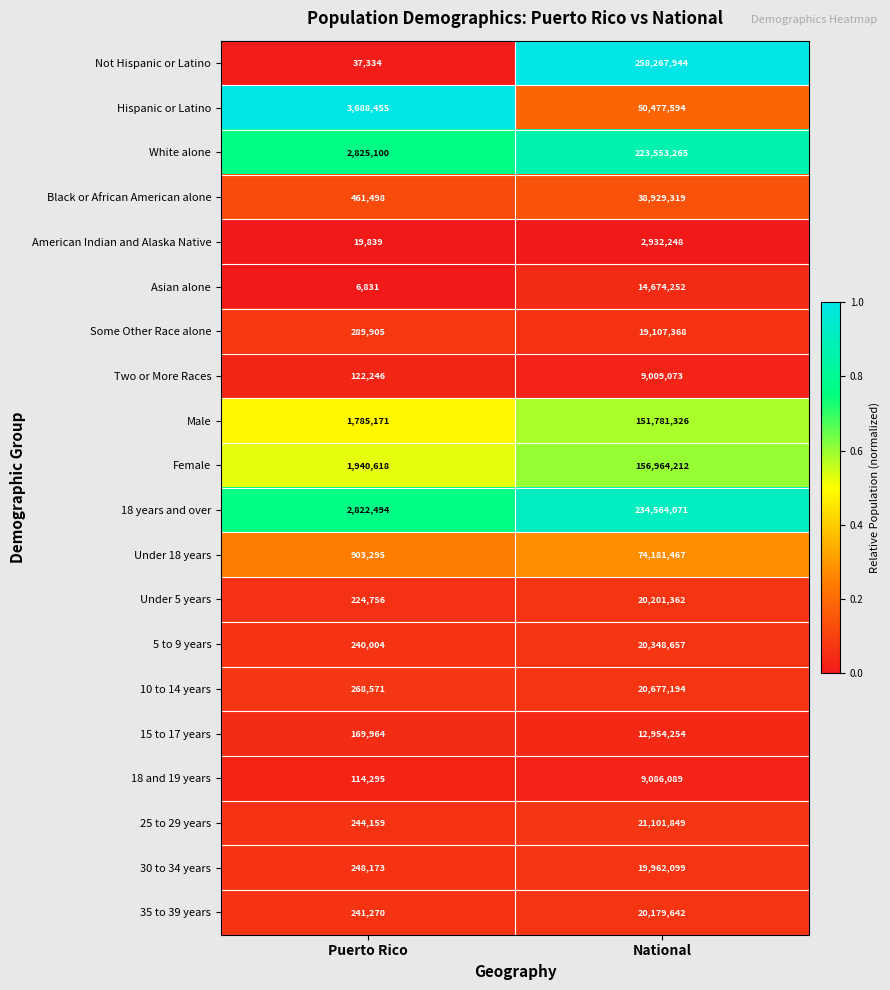

Which series has the largest range (max minus min)?

Not Hispanic or Latino